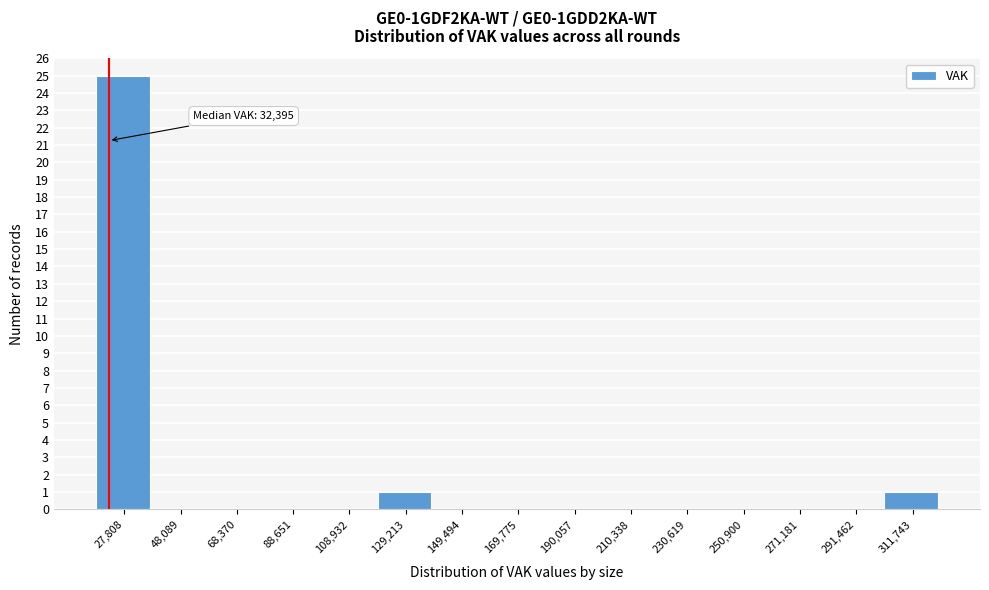

Reading left to right, extract all data points from this chart.

27,808=25	48,089=0	68,370=0	88,651=0	108,932=0	129,213=1	149,494=0	169,775=0	190,057=0	210,338=0	230,619=0	250,900=0	271,181=0	291,462=0	311,743=1